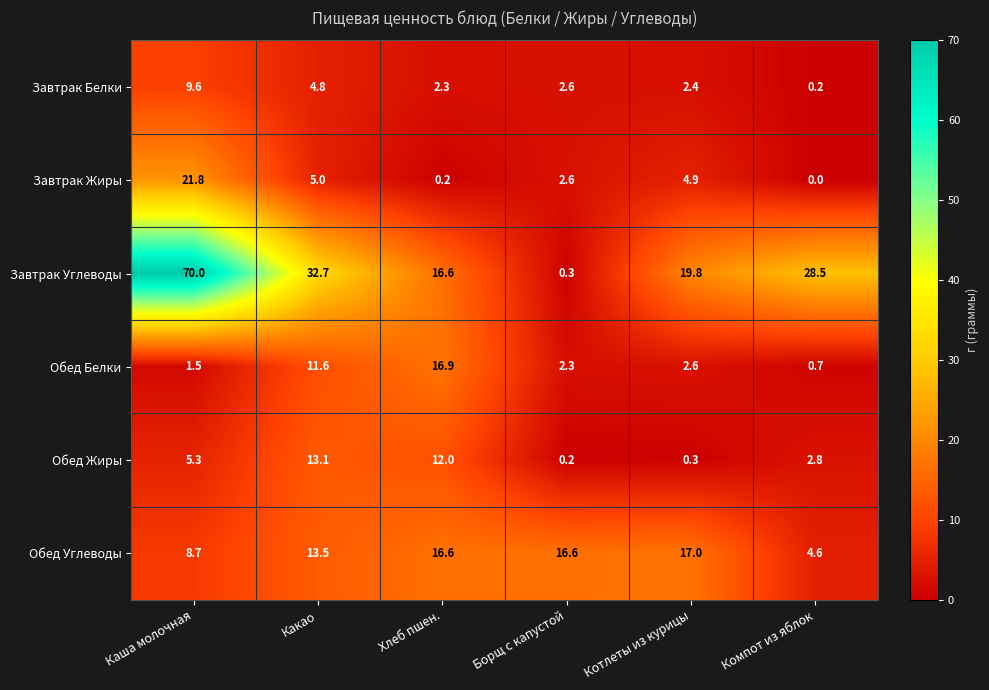

The value of Обед Жиры at Хлеб пшен. is 12.0. True or false?

True